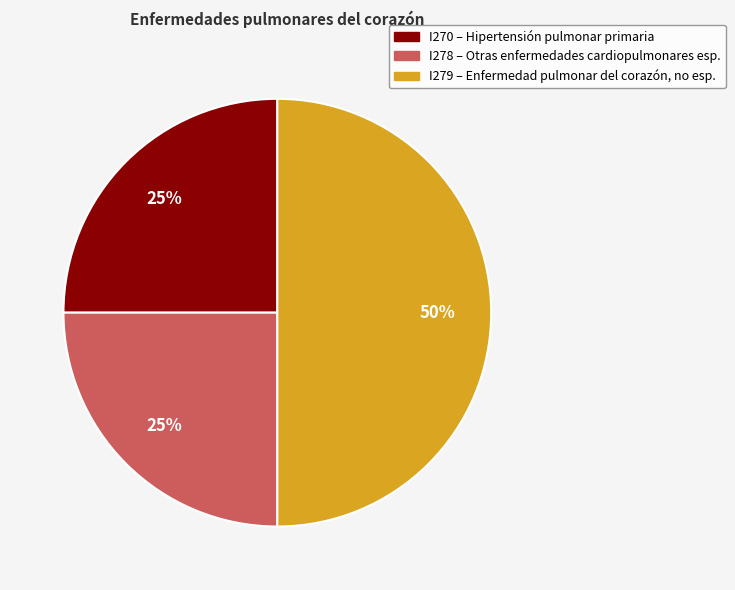

What is the largest slice in the pie chart?

I279